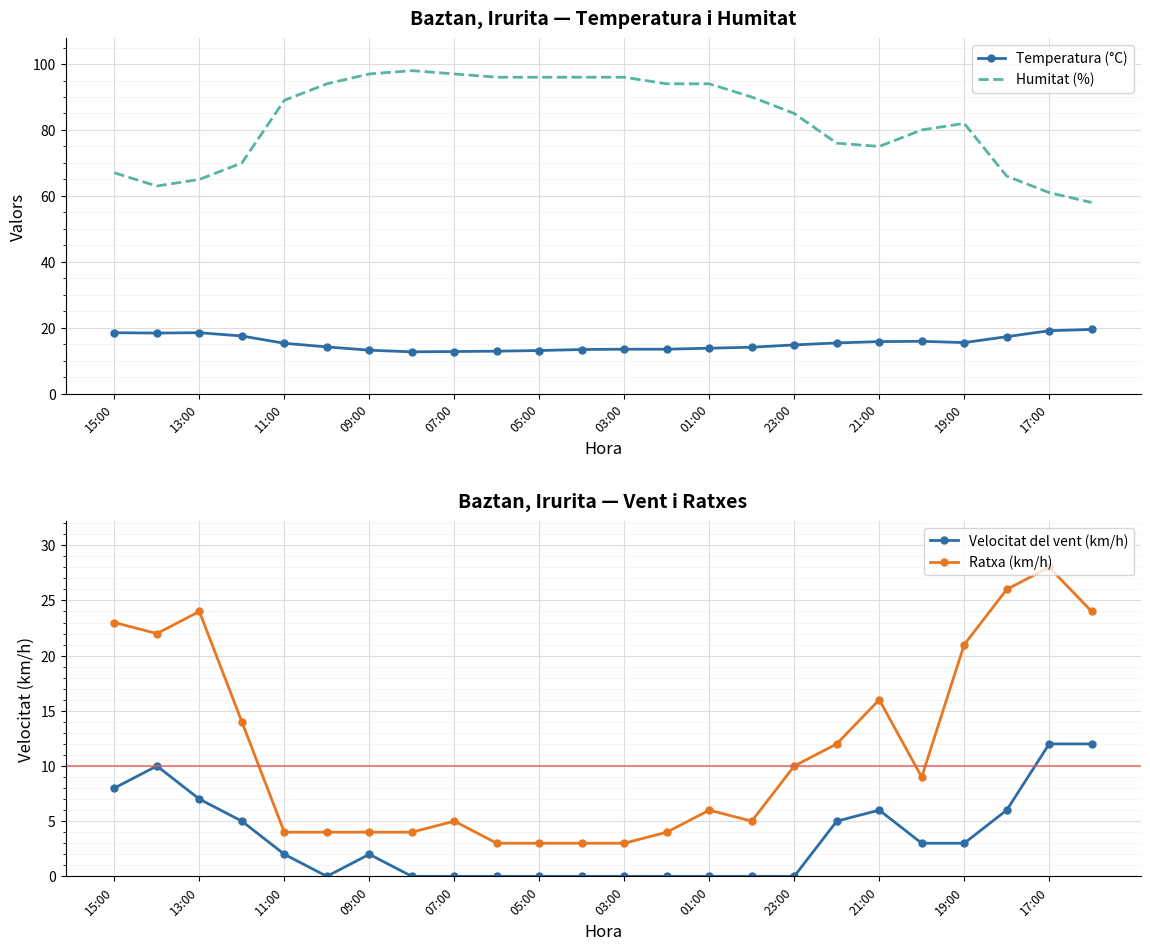

Reading left to right, extract all data points from this chart.

Temperatura (°C): 18.5	18.4	18.5	17.5	15.3	14.2	13.2	12.7	12.8	12.9	13.1	13.4	13.5	13.5	13.8	14.1	14.8	15.4	15.8	15.9	15.5	17.3	19.1	19.5
Humitat (%): 67.0	63.0	65.0	70.0	89.0	94.0	97.0	98.0	97.0	96.0	96.0	96.0	96.0	94.0	94.0	90.0	85.0	76.0	75.0	80.0	82.0	66.0	61.0	58.0
Velocitat del vent (km/h): 8.0	10.0	7.0	5.0	2.0	0.0	2.0	0.0	0.0	0.0	0.0	0.0	0.0	0.0	0.0	0.0	0.0	5.0	6.0	3.0	3.0	6.0	12.0	12.0
Ratxa (km/h): 23.0	22.0	24.0	14.0	4.0	4.0	4.0	4.0	5.0	3.0	3.0	3.0	3.0	4.0	6.0	5.0	10.0	12.0	16.0	9.0	21.0	26.0	28.0	24.0